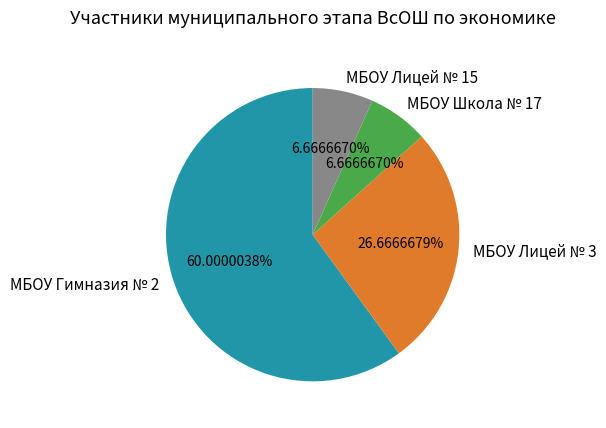

Between МБОУ Школа № 17 and МБОУ Лицей № 3, which is larger?

МБОУ Лицей № 3